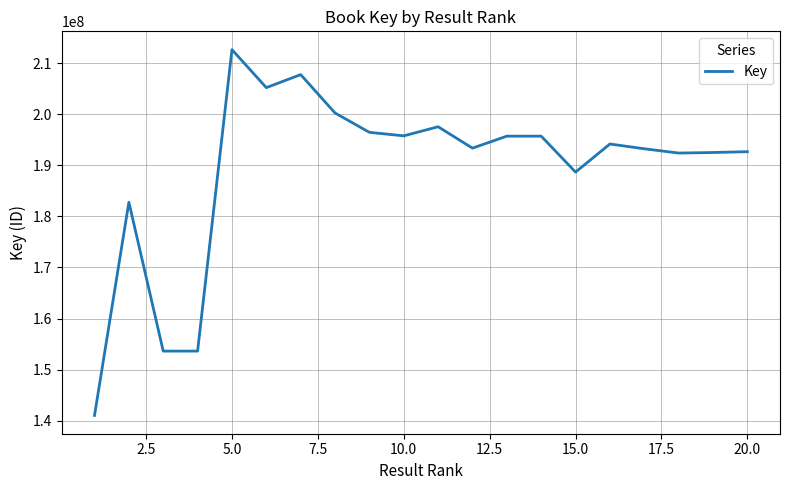

What is the difference between the second highest and minimum values?

66707446